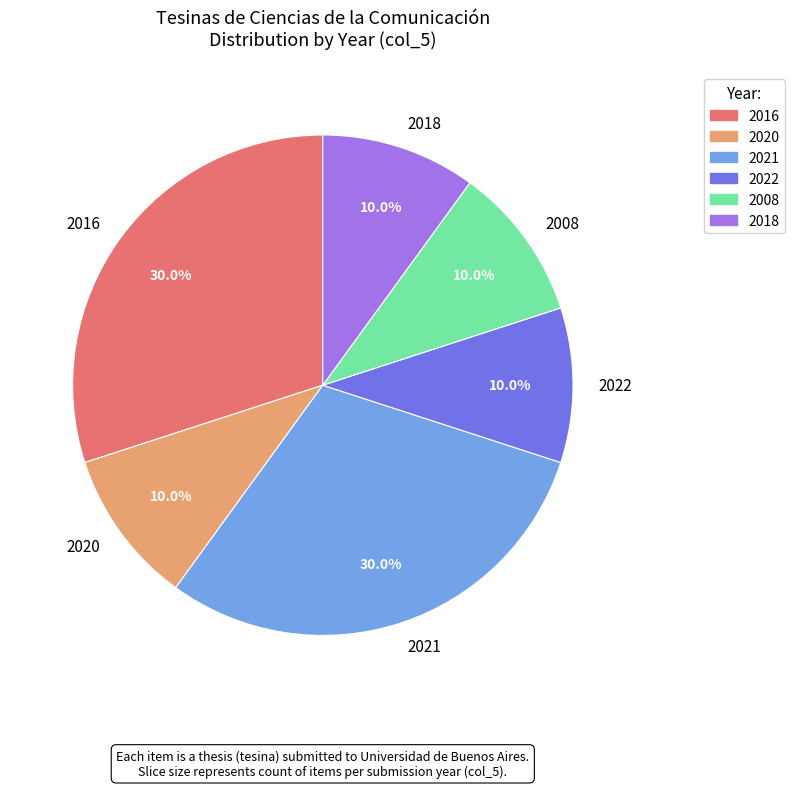

How much of the chart is everything except 2018?

90.0%